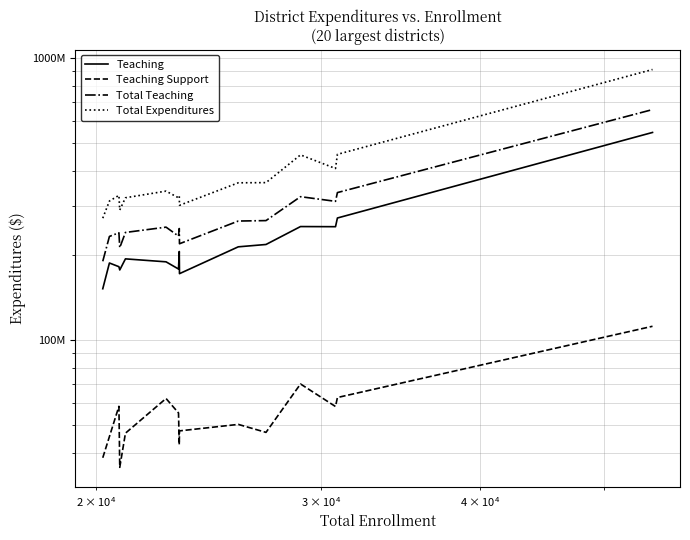

Is the value of Total Expenditures at 4 greater than the value of Teaching at 9?

Yes